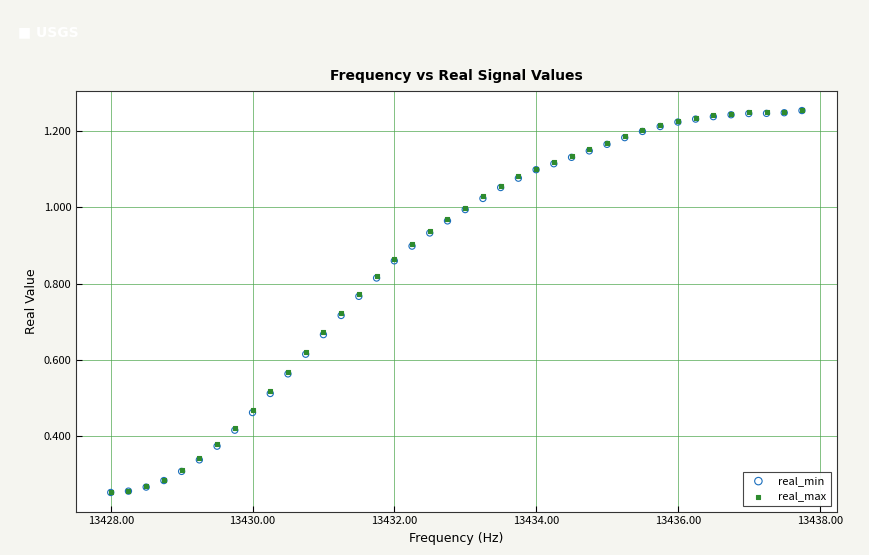

What are all the series names shown in the legend?

real_min, real_max